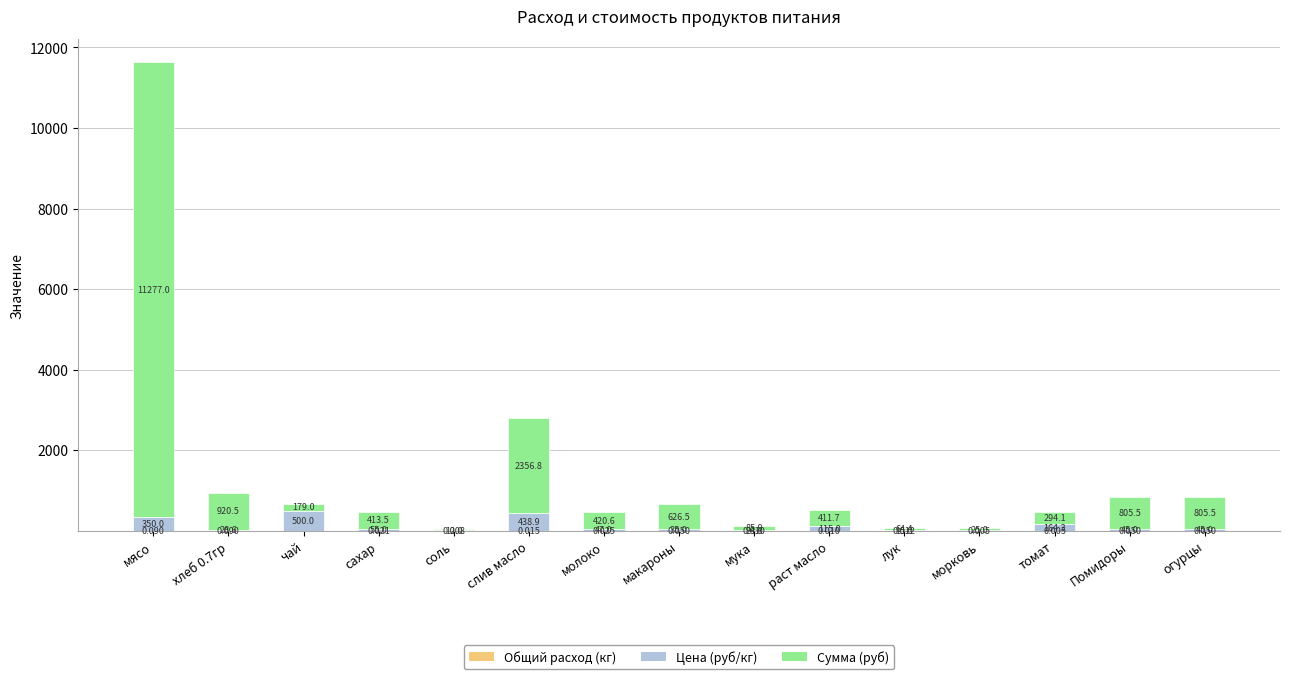

At which category is the sum across all series the highest?

мясо